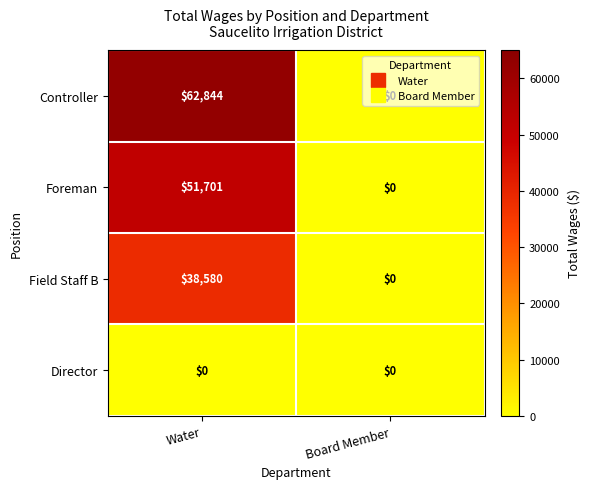

Between Water and Board Member, which series saw the biggest shift?

Controller